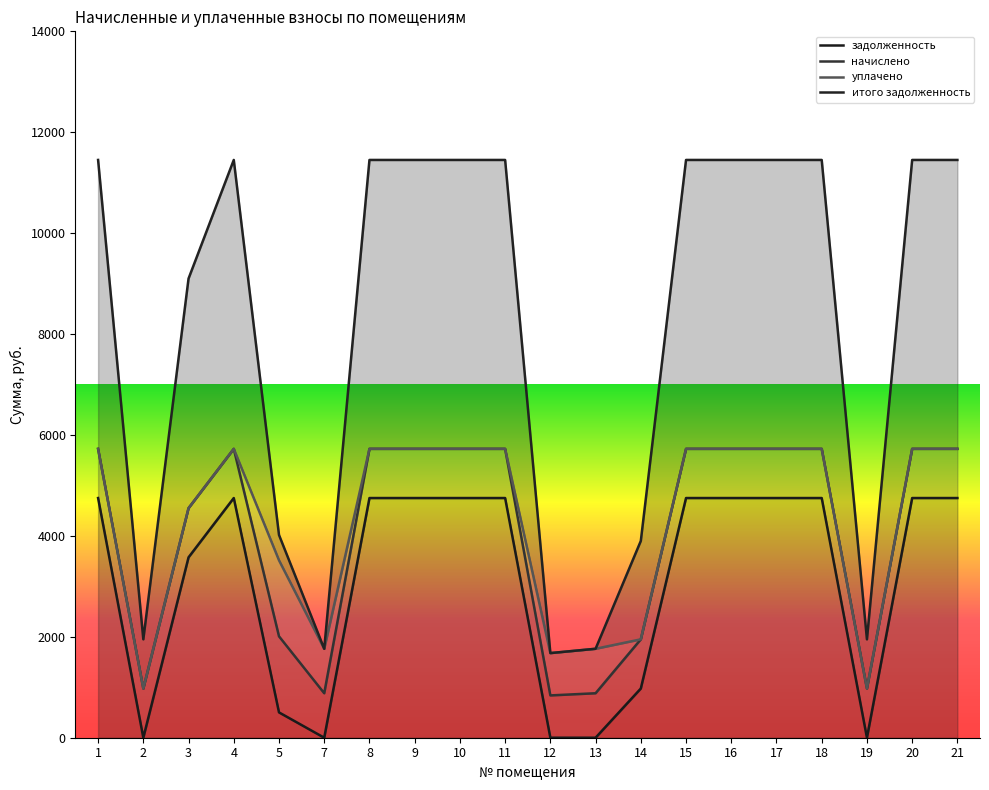

How many lines are shown in the chart?

4